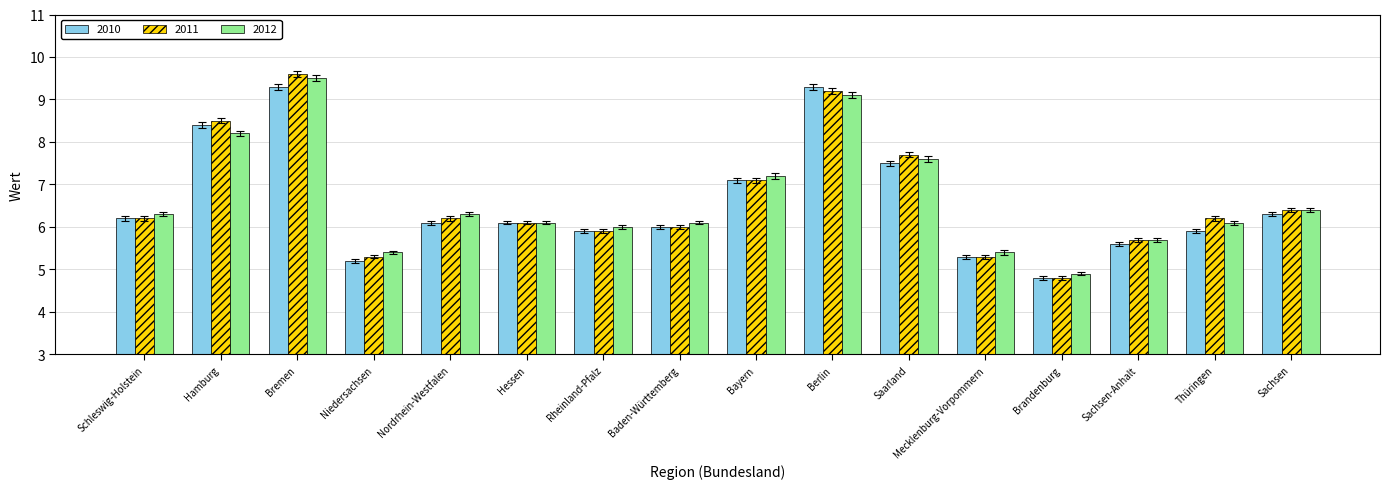

Is the value of 2010 at Thüringen greater than the value of 2012 at Thüringen?

No